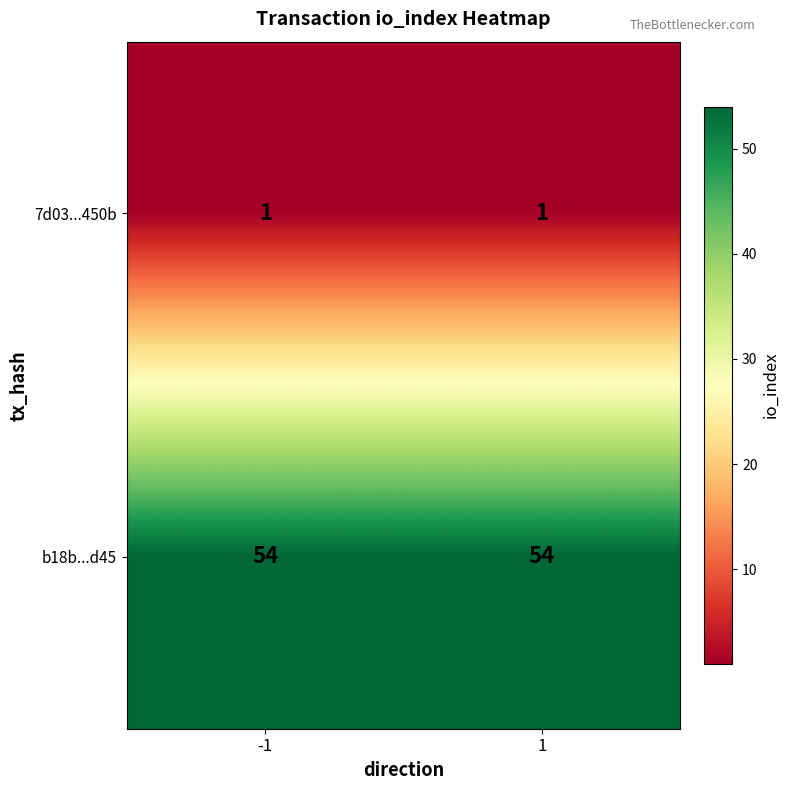

What is the approximate value of b18b...d45 at -1?

54